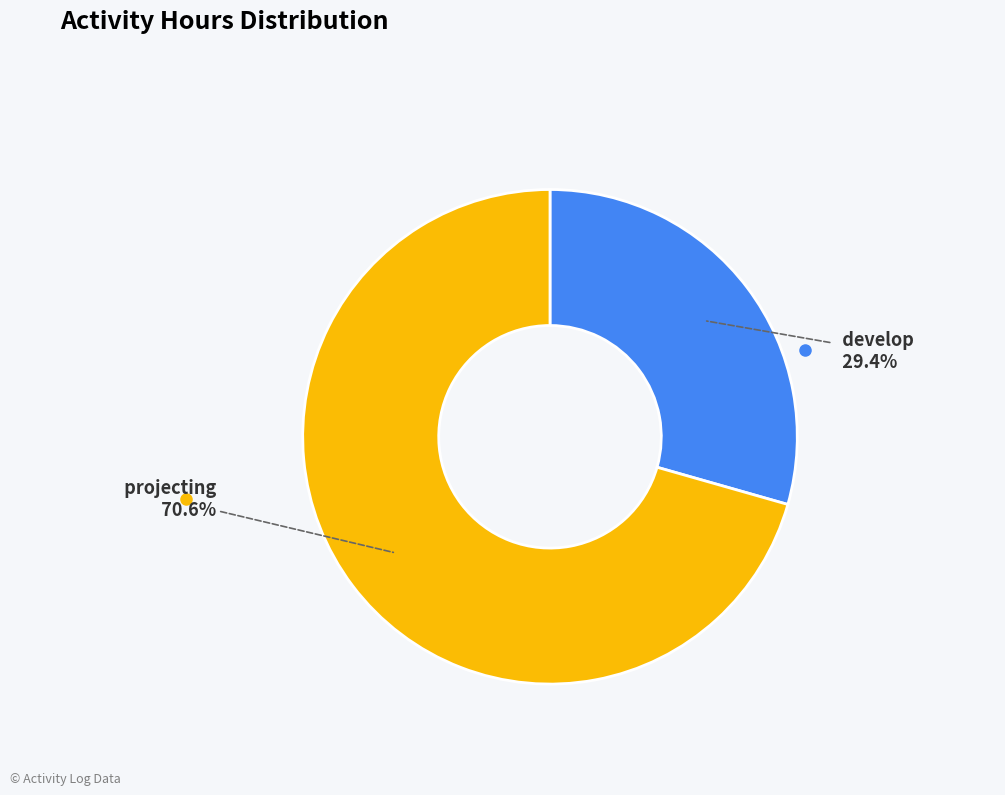

Rank the categories by value from highest to lowest.

projecting, develop